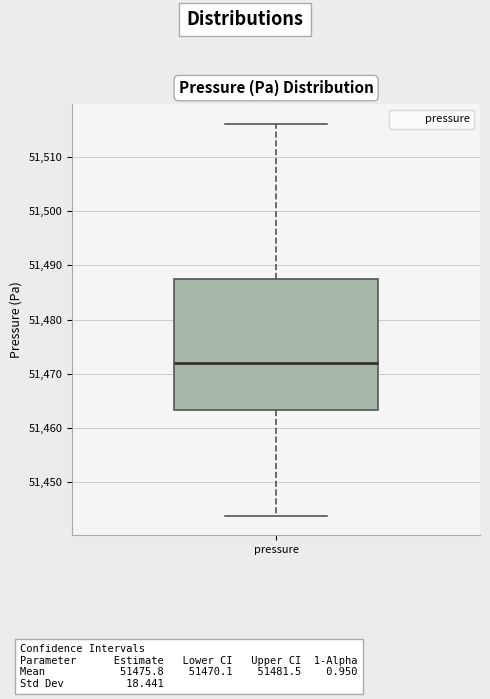

Read this box plot against the y-axis: the position of the median line, the range covered by the box, and the ends of both whiskers. The values are not printed on the chart, so give them approximately, as read against the axis.

median 51472, box 51463 to 51488, whiskers 51444 to 51516